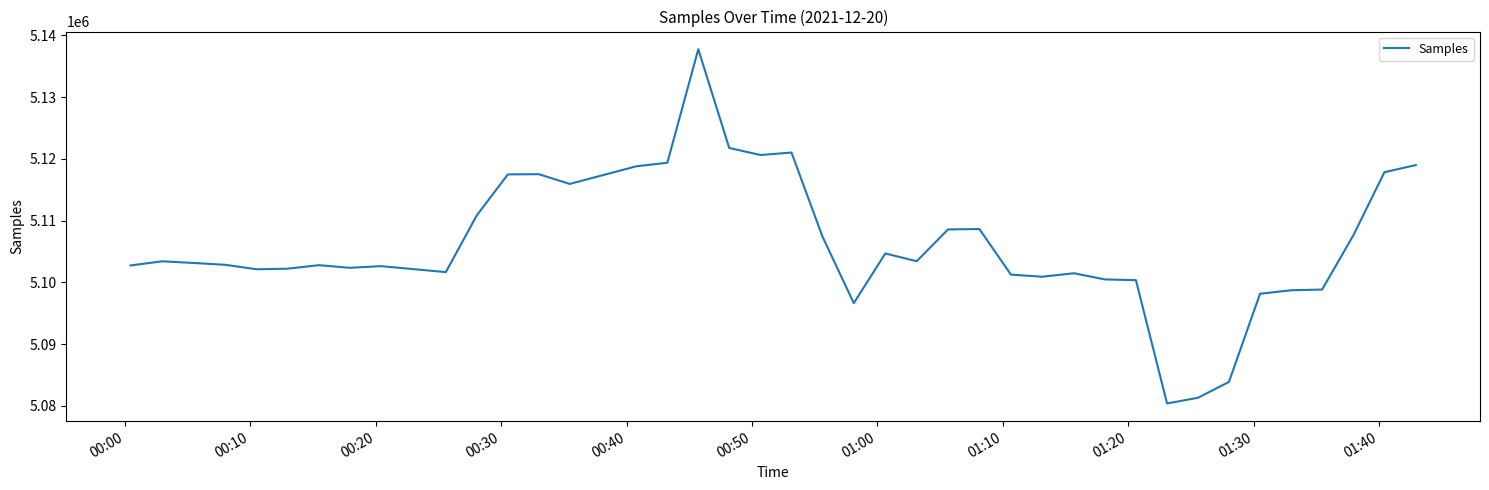

What is the difference between the maximum and minimum values?

57332